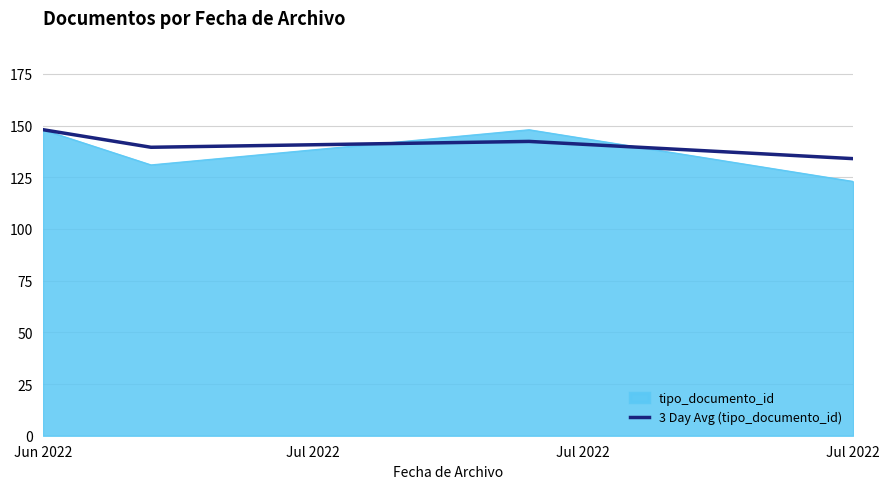

Which series has the largest range (max minus min)?

tipo_documento_id